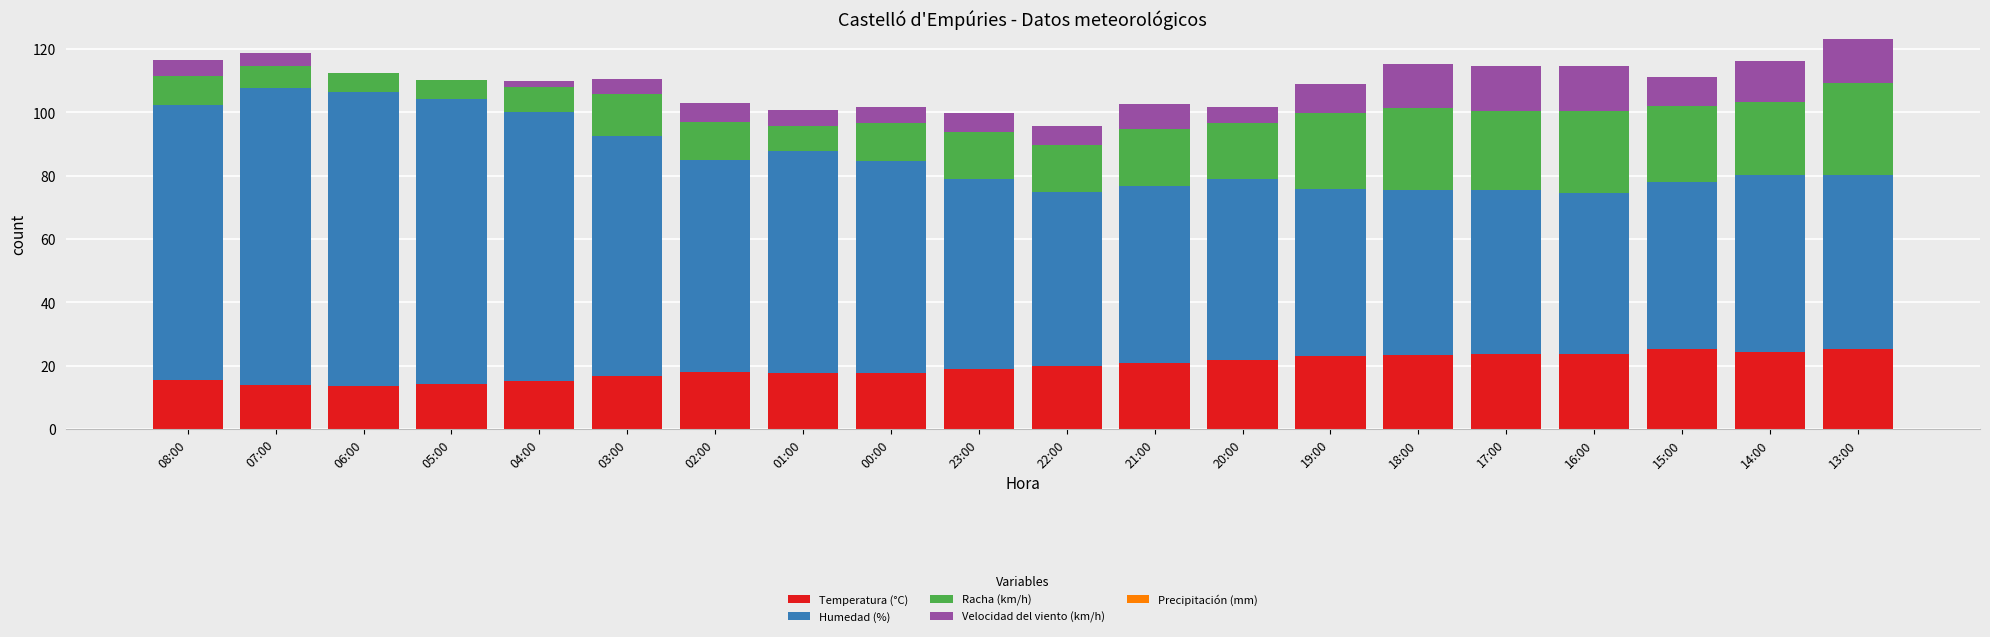

What is the maximum value for Temperatura (°C)?

25.2